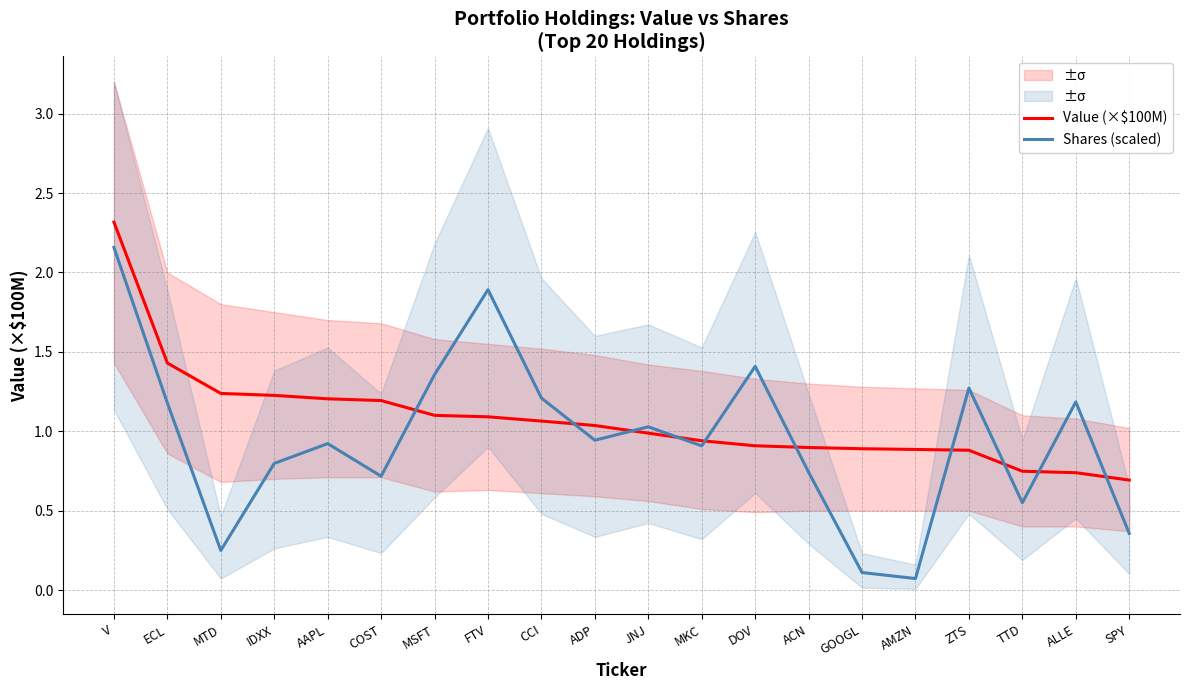

What is the total value across all series at ACN?

1.6